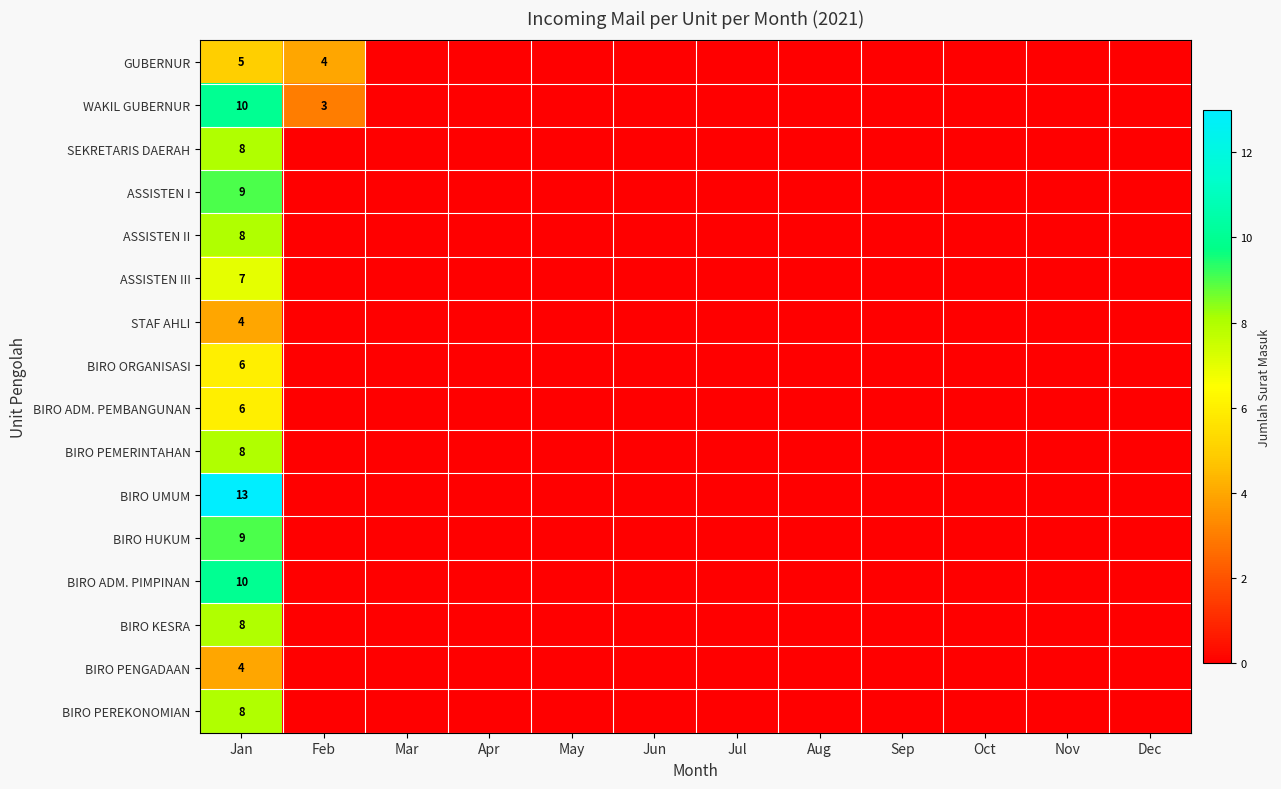

What is the total value across all series at Jan?

123